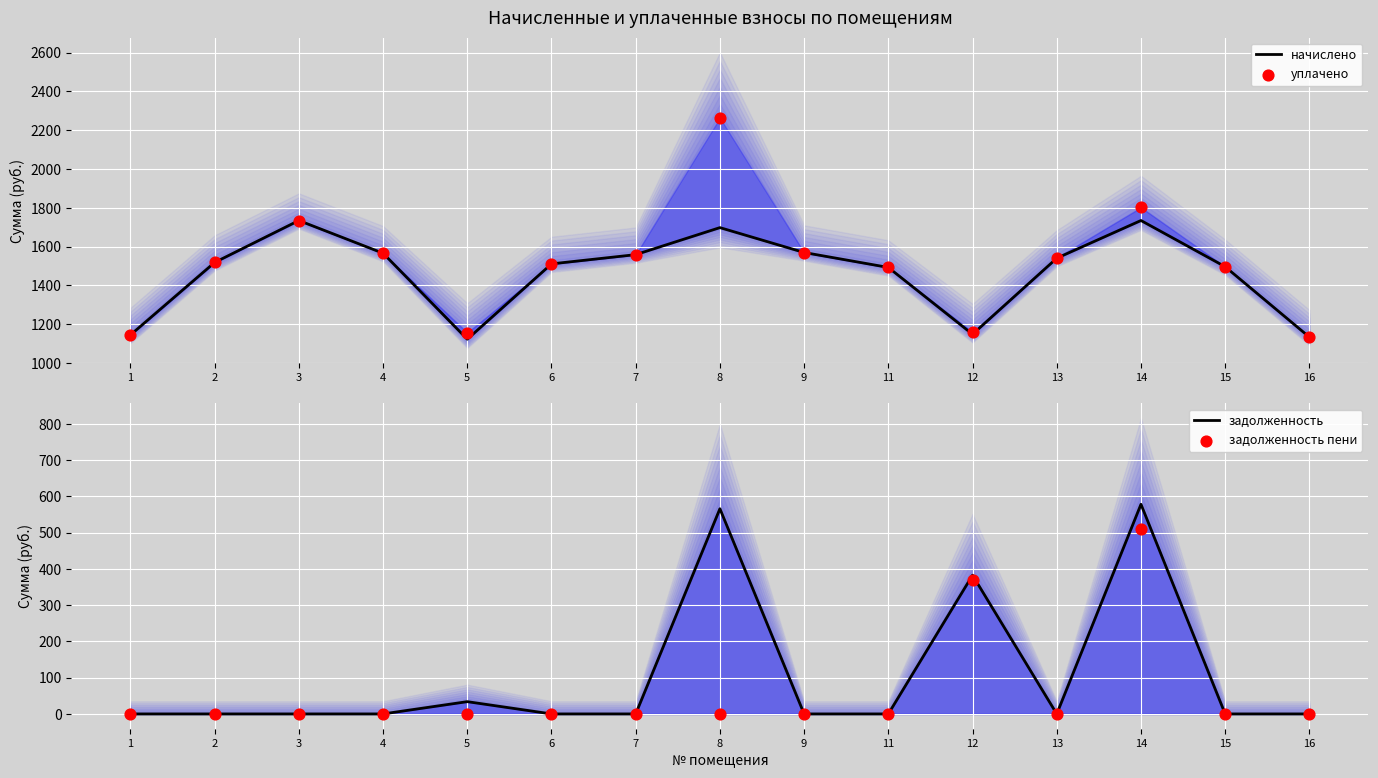

What is the total value across all series at 6?

3020.8